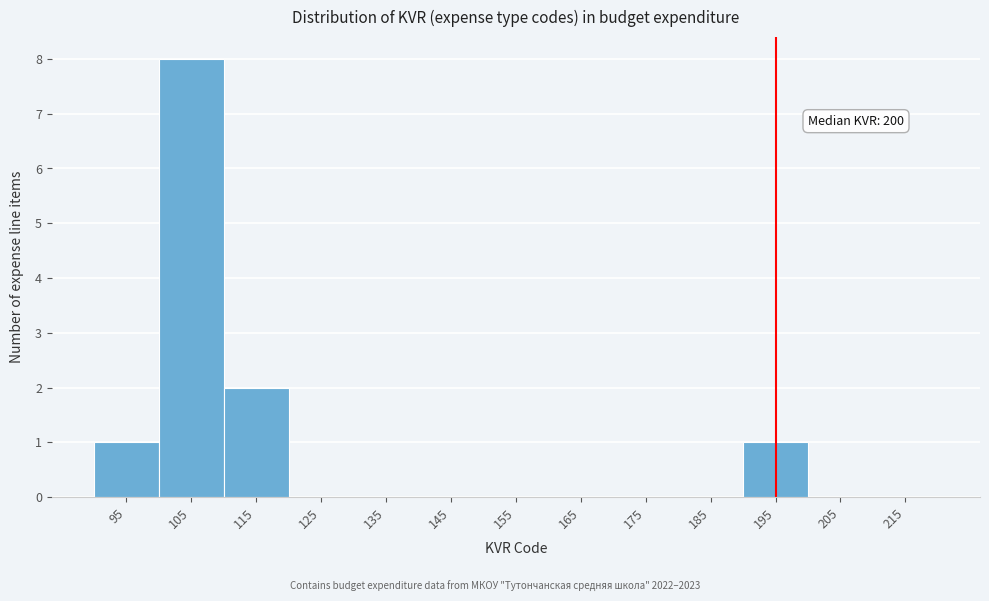

Reading left to right, transcribe all the data shown in this chart.

95=1	105=8	115=2	125=0	135=0	145=0	155=0	165=0	175=0	185=0	195=1	205=0	215=0